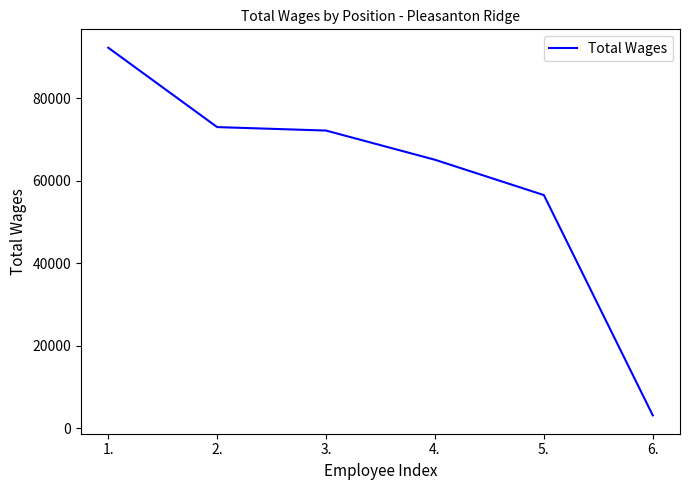

Is it true that the value at 6. is 3092?

True